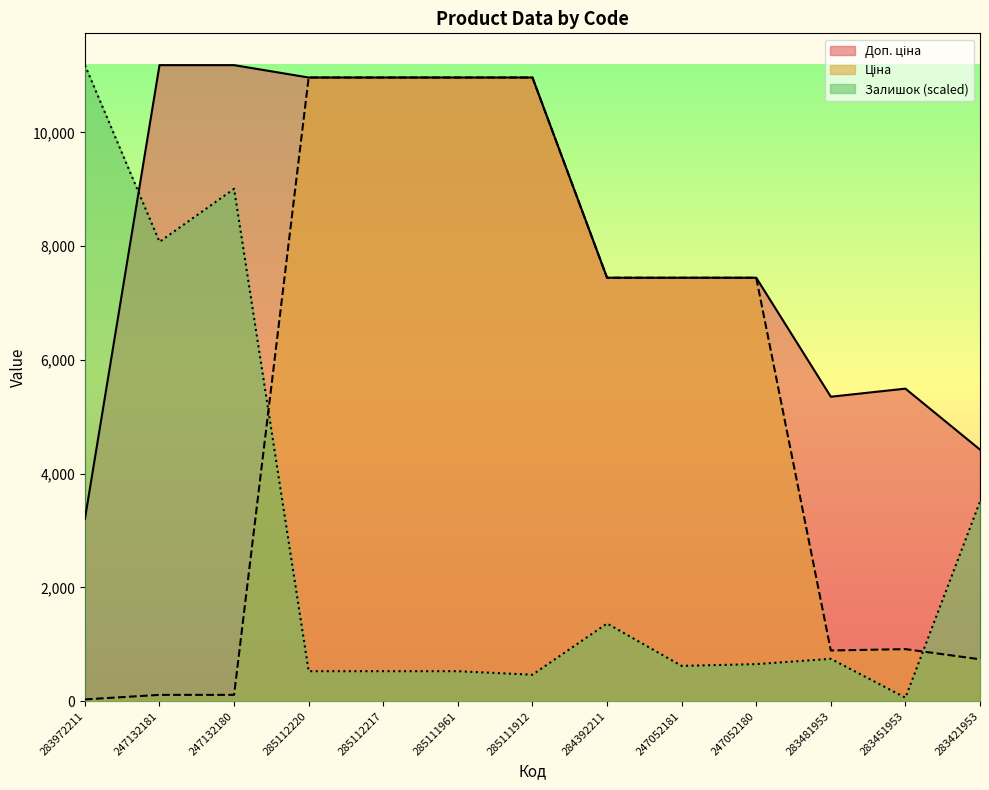

Which has a higher value, 285112217 or 283972211?

285112217